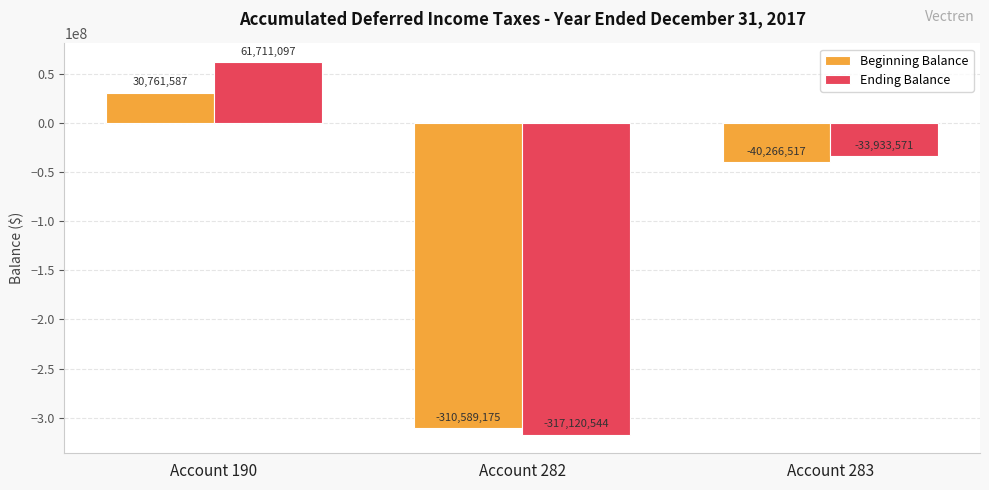

At which category is the sum across all series the highest?

Account 190